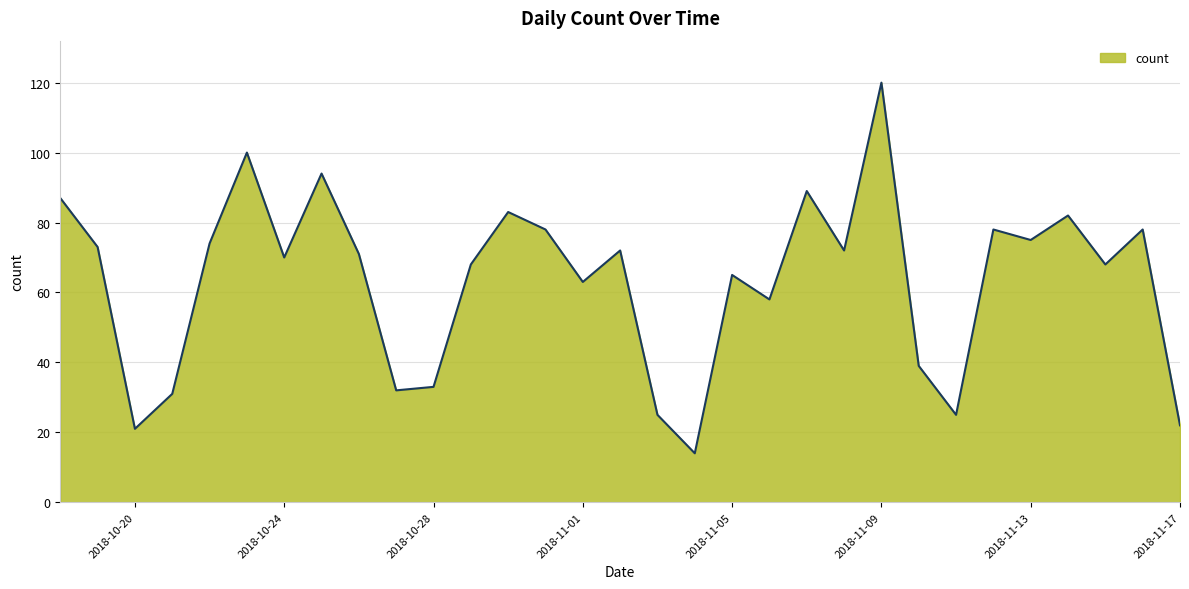

How many lines are shown in the chart?

1